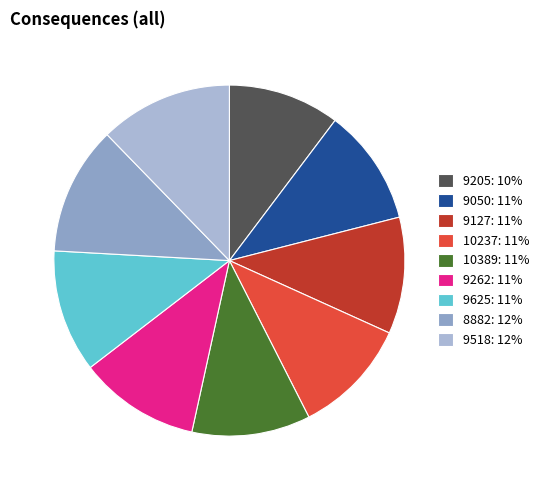

Combined, do 9262 and 8882 account for over 50%?

No